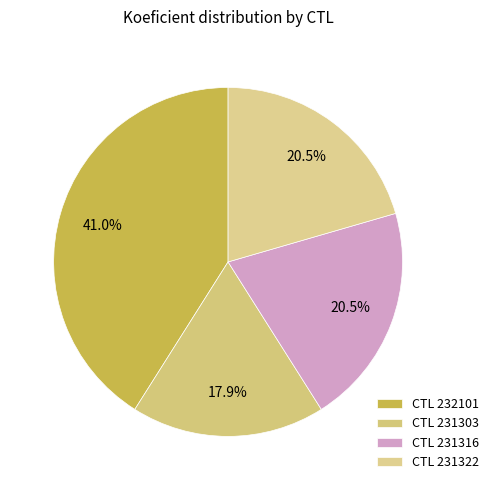

How many slices are in this pie chart?

4